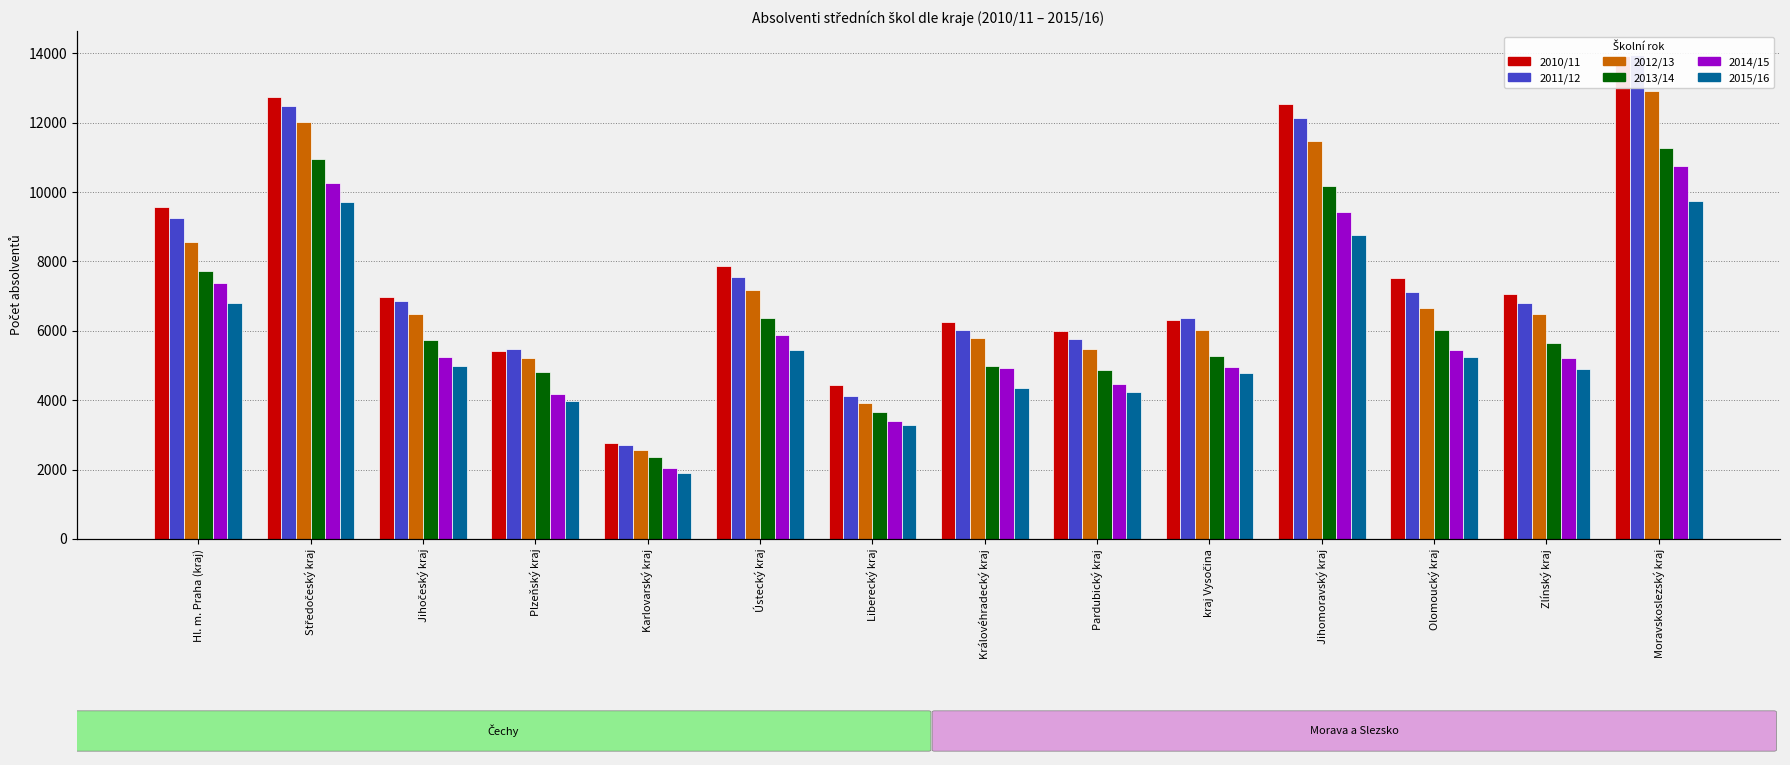

True or false: 2013/14 has a value of 1197 at Karlovarský kraj.

False